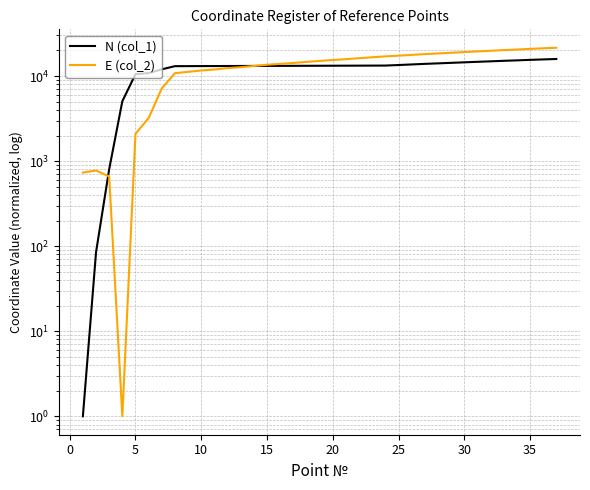

Count the number of categories in the chart.

37